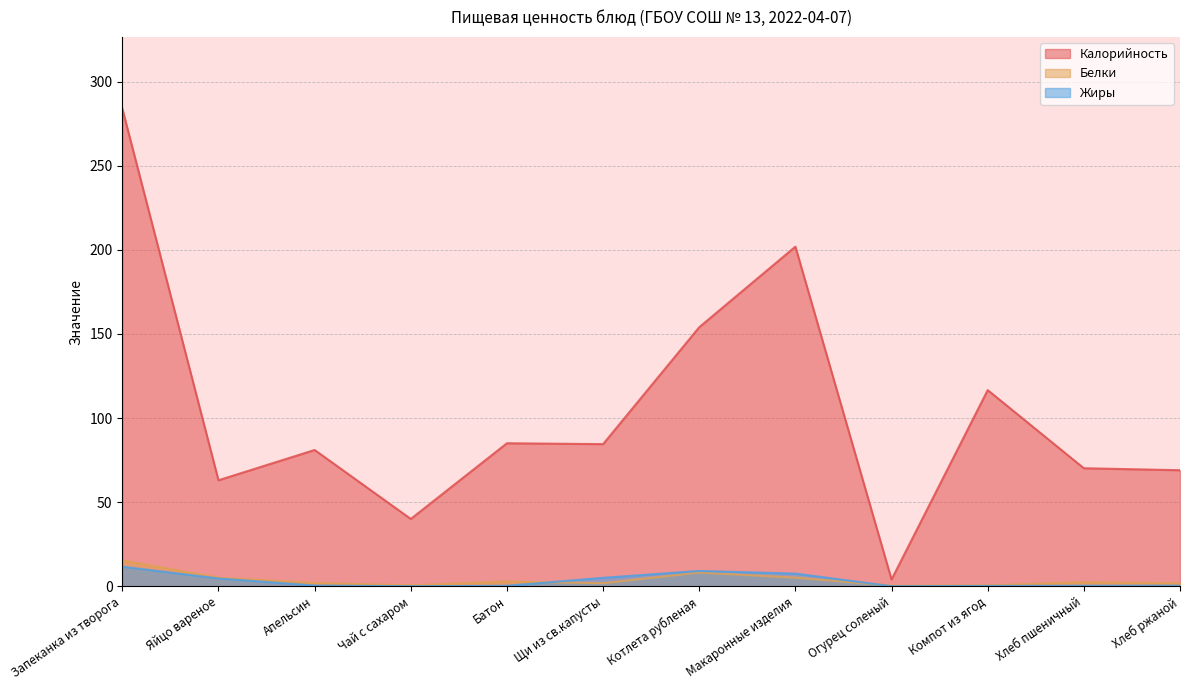

True or false: Белки has a value of 1.8 at Щи из св.капусты.

True